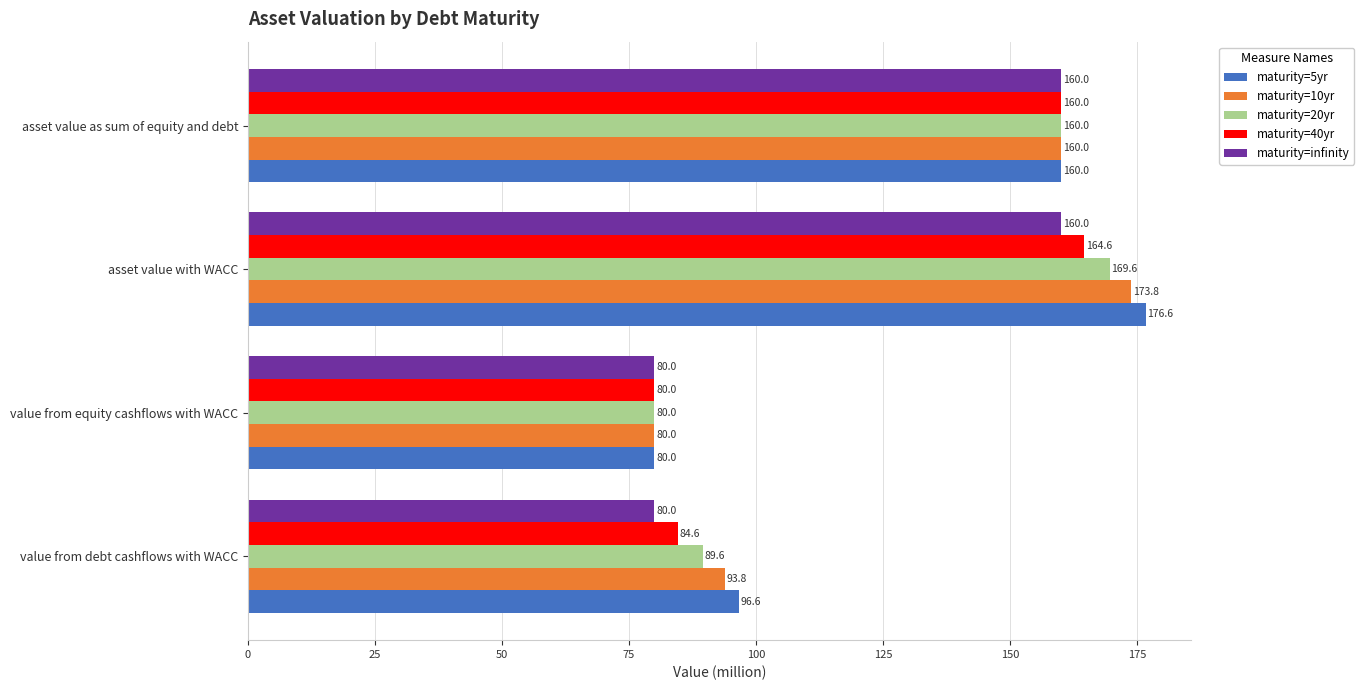

What is the difference between the highest and lowest values at asset value with WACC?

16.6